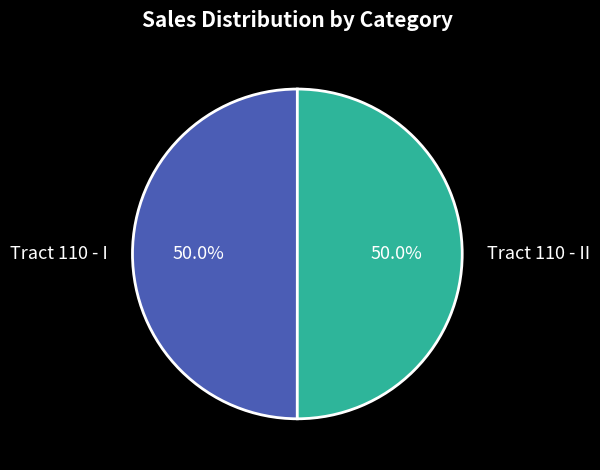

To the nearest percent, what is the combined percentage of Tract 110 - I and Tract 110 - II?

100%